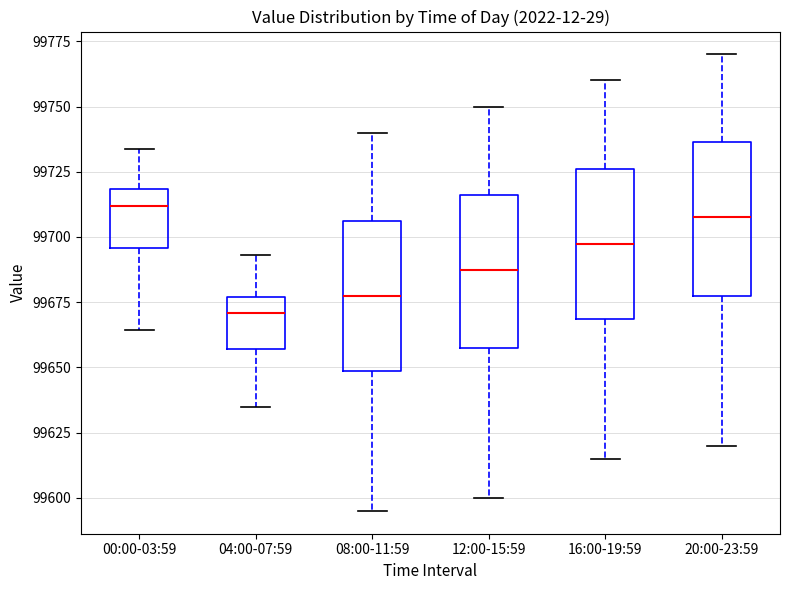

Reading left to right, transcribe this box plot: for each box, give where its median line is, the range the box spans, and where its two whiskers end, as read against the y-axis. The values are not printed on the chart, so give them approximately, as read against the axis.

00:00-03:59: median 99710, box 99695 to 99720, whiskers 99665 to 99735
04:00-07:59: median 99670, box 99655 to 99675, whiskers 99635 to 99695
08:00-11:59: median 99680, box 99650 to 99705, whiskers 99595 to 99740
12:00-15:59: median 99690, box 99660 to 99715, whiskers 99600 to 99750
16:00-19:59: median 99700, box 99670 to 99725, whiskers 99615 to 99760
20:00-23:59: median 99710, box 99680 to 99735, whiskers 99620 to 99770